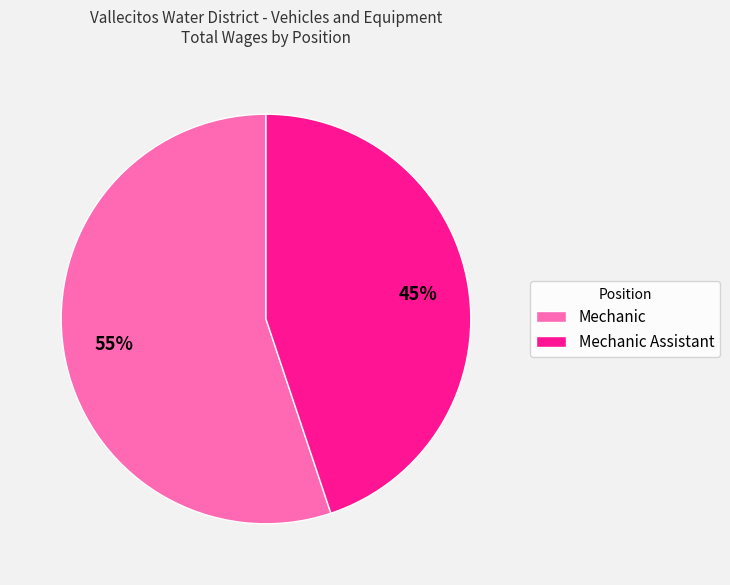

Approximately how many times larger is the value at Mechanic Assistant compared to Mechanic?

0.8